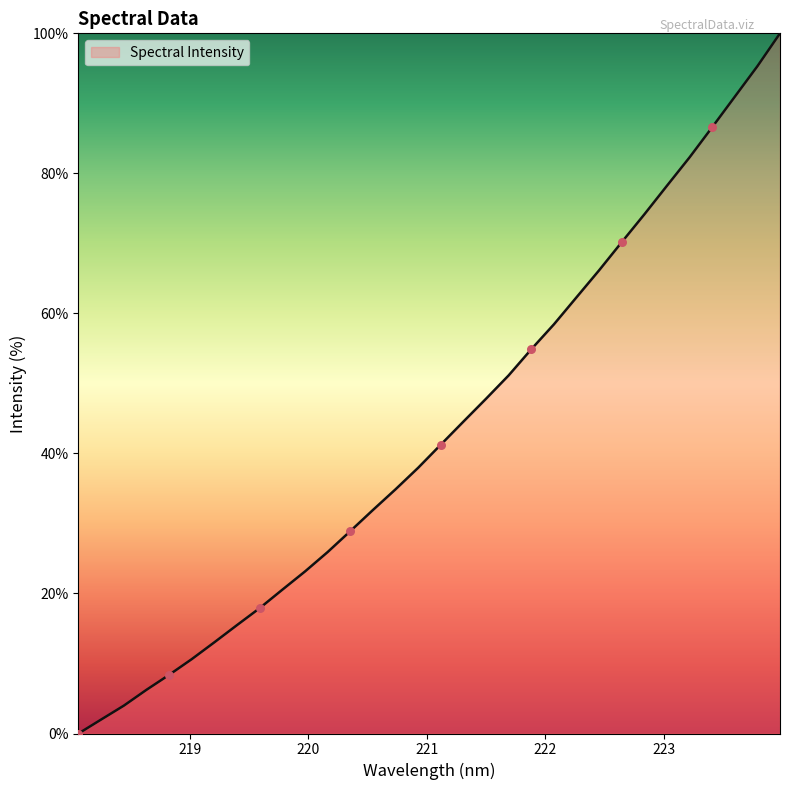

What is the maximum value shown in the chart?

100.0